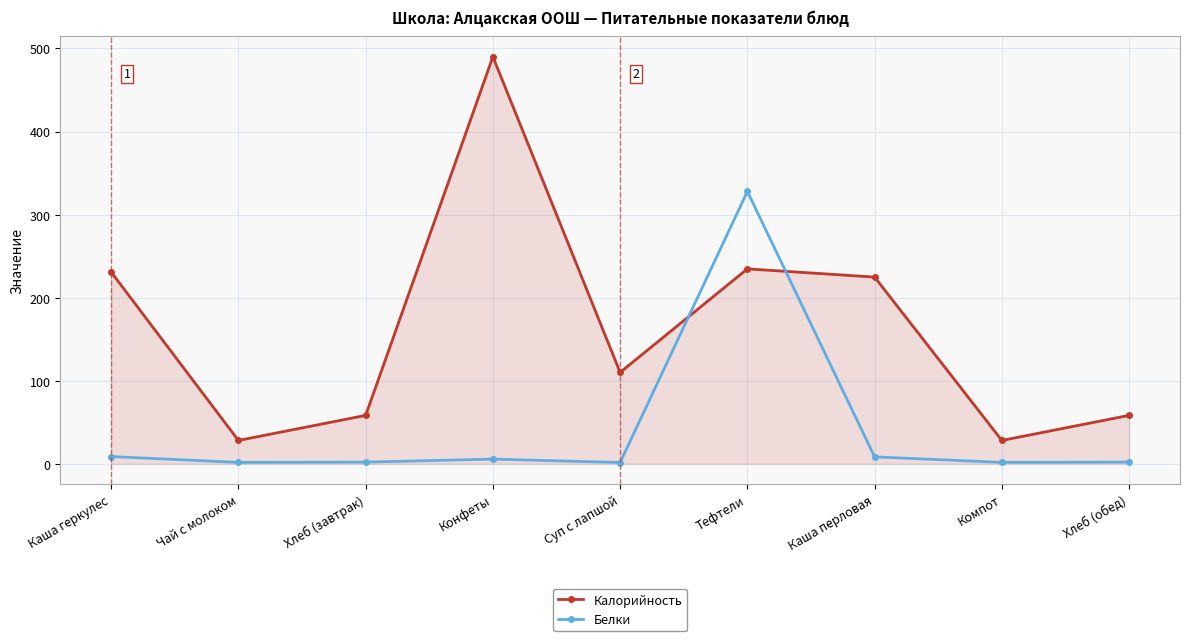

At which category does Калорийность reach its first local peak?

Конфеты